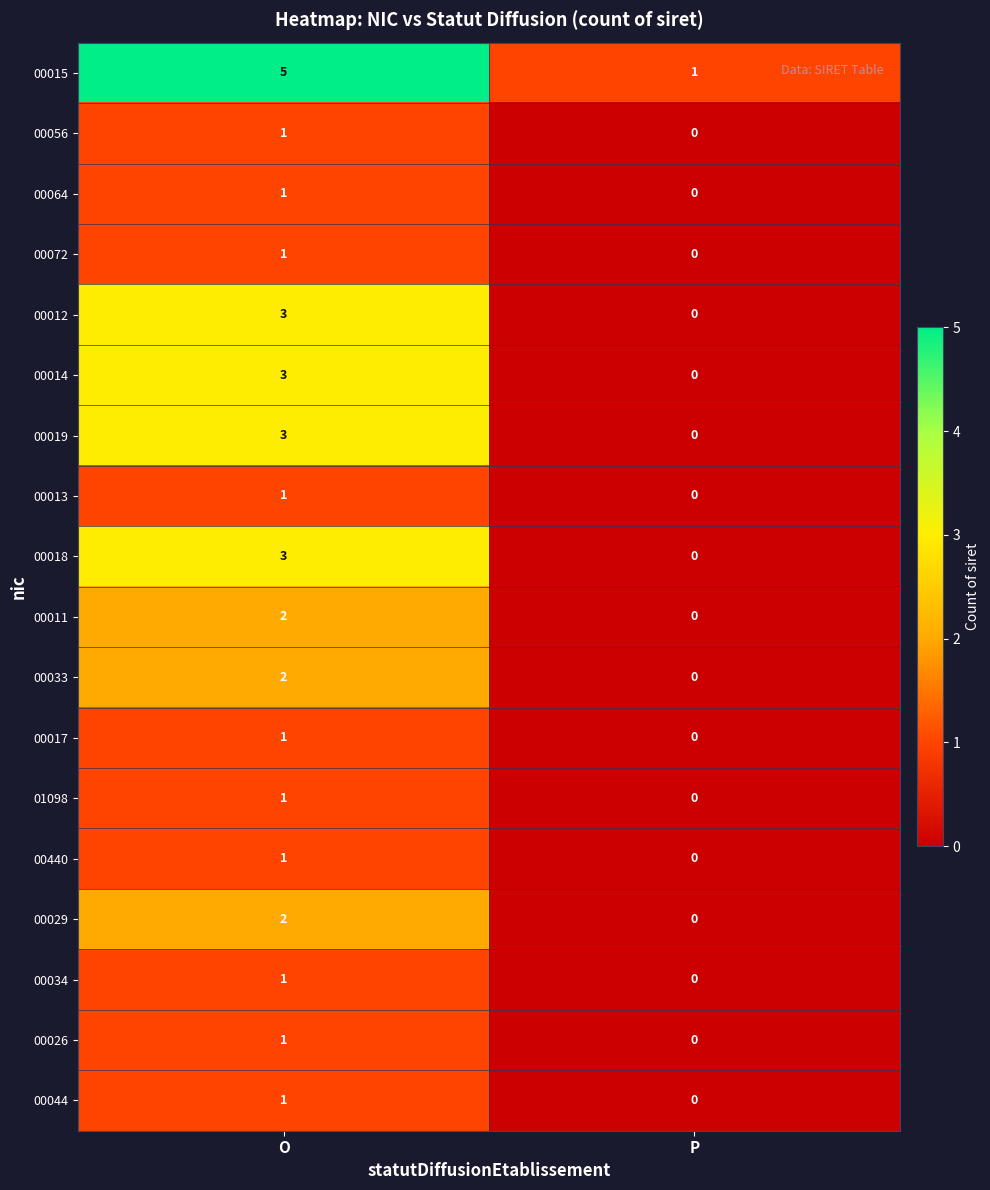

At which category does the chart reach its minimum across all series?

P